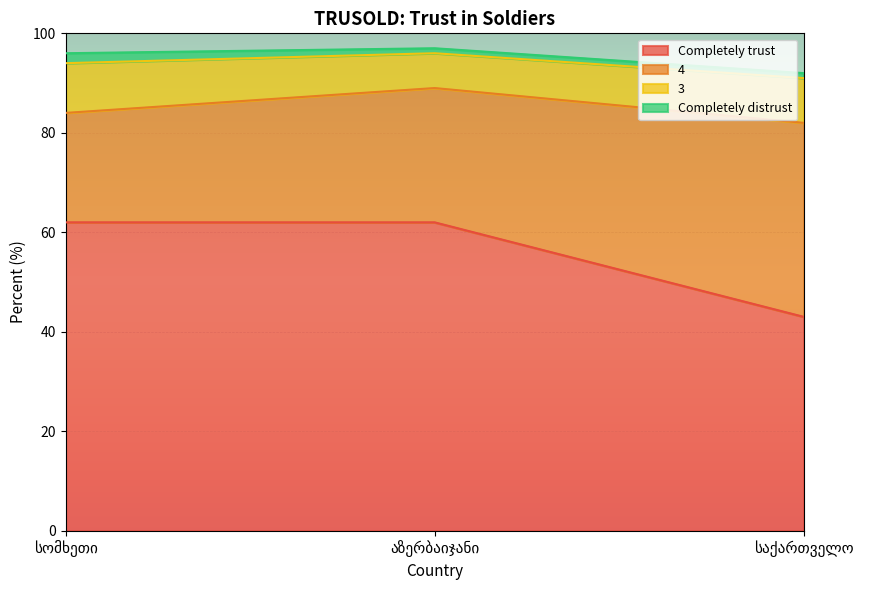

Does the chart display data point markers on the line(s)?

No